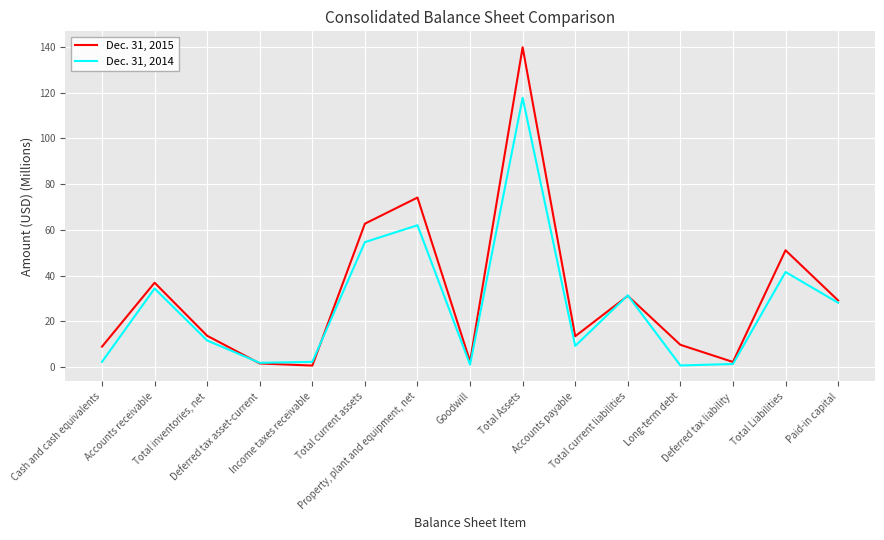

What is the difference between the maximum and minimum values in the Dec. 31, 2015 series?

139.1